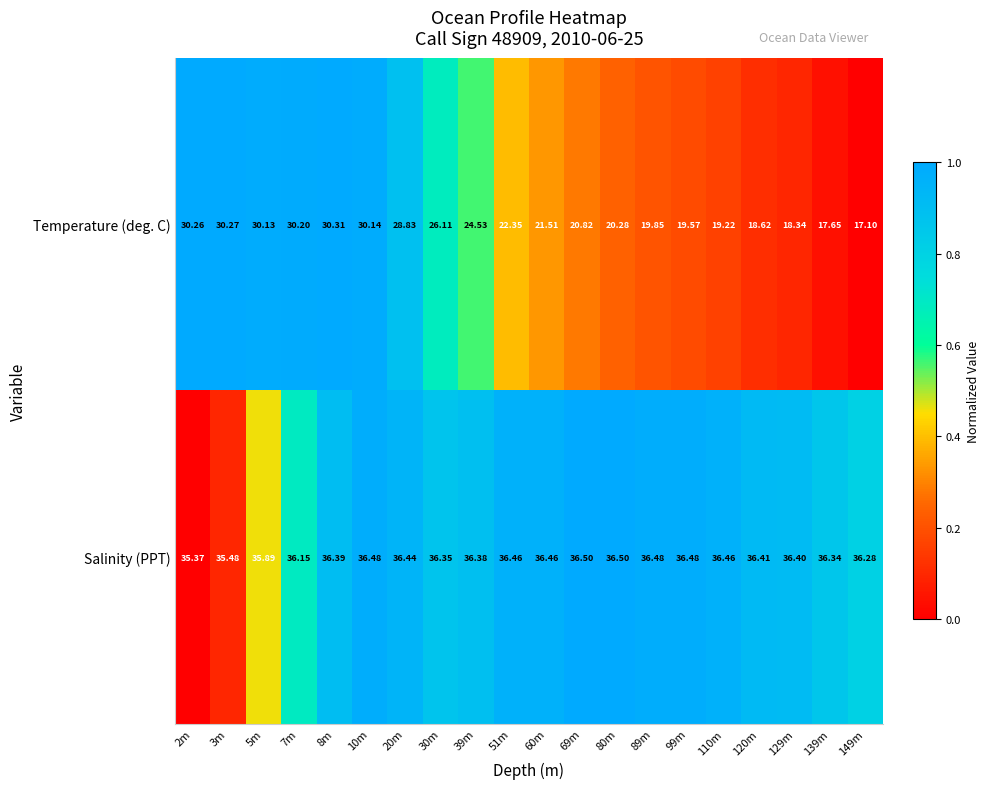

At 5m, list the series in order from largest to smallest.

Salinity (PPT), Temperature (deg. C)